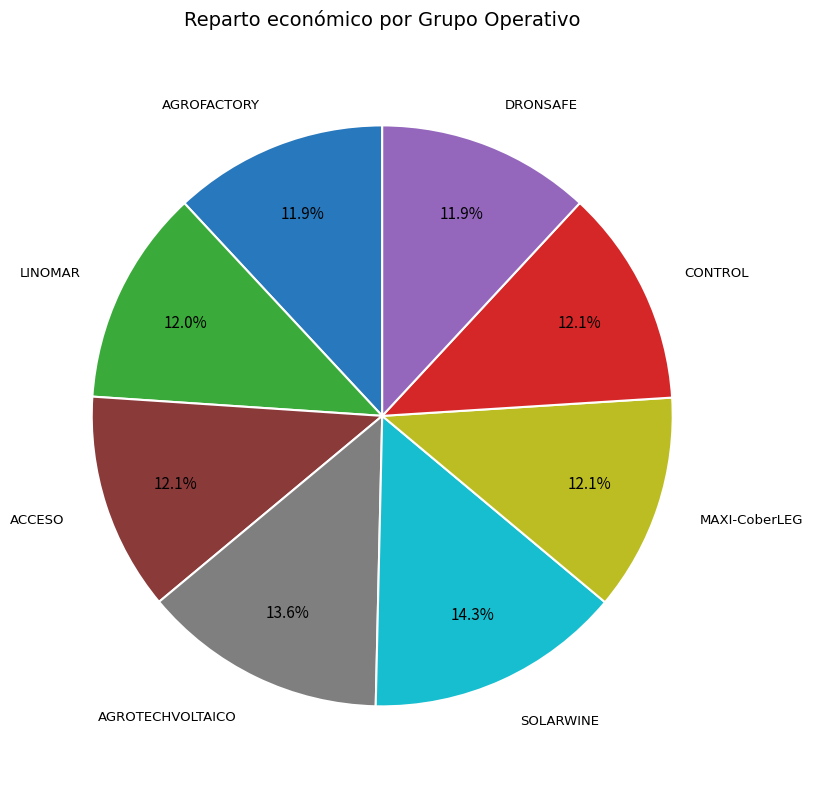

To the nearest percent, what is the combined percentage of DRONSAFE and CONTROL?

24%